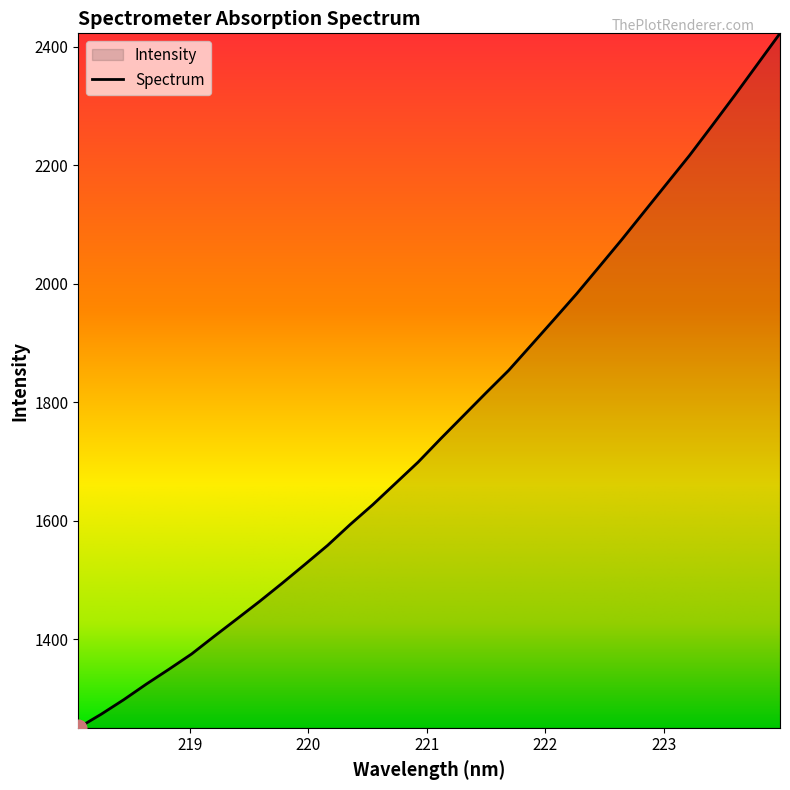

What is the smallest value displayed?

1250.8